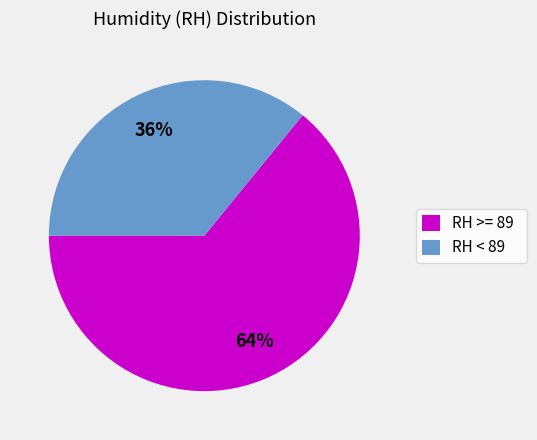

Which has a higher value, RH < 89 or RH >= 89?

RH >= 89